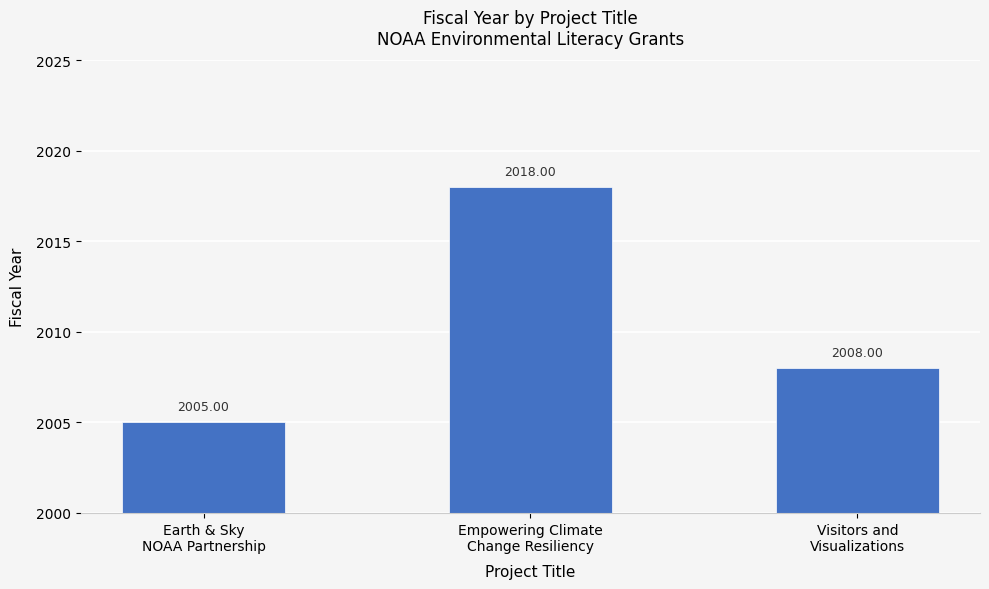

What is the label of the 2nd bar from the right?

Empowering Climate
Change Resiliency